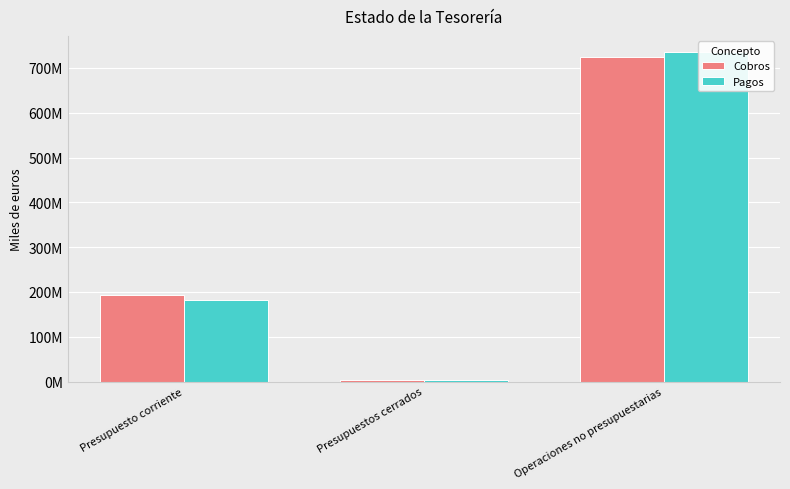

What is the greatest value displayed?

734667116